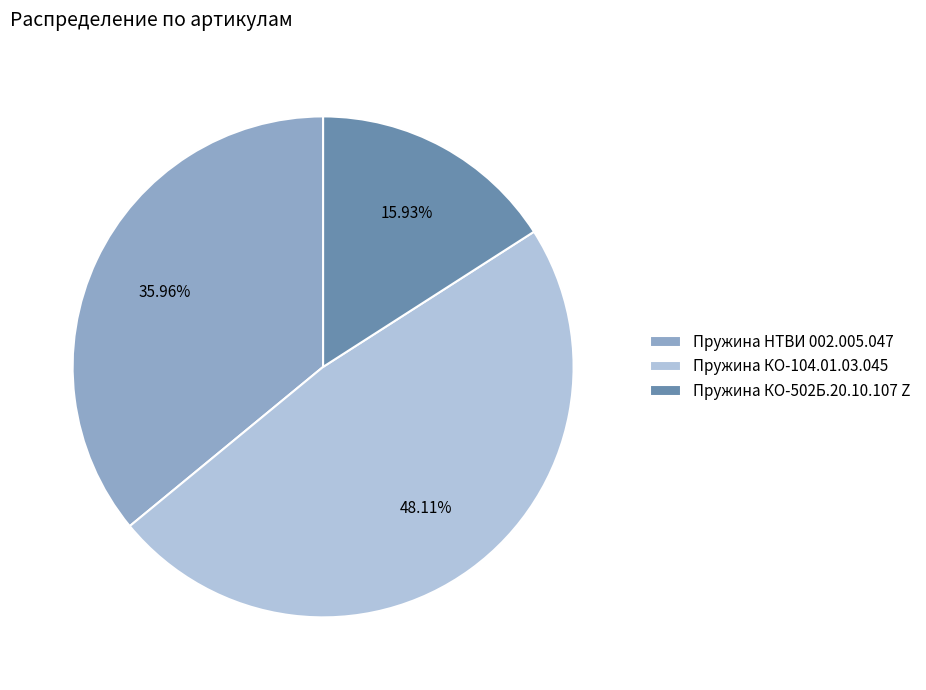

To the nearest percent, what is the average slice percentage?

33%